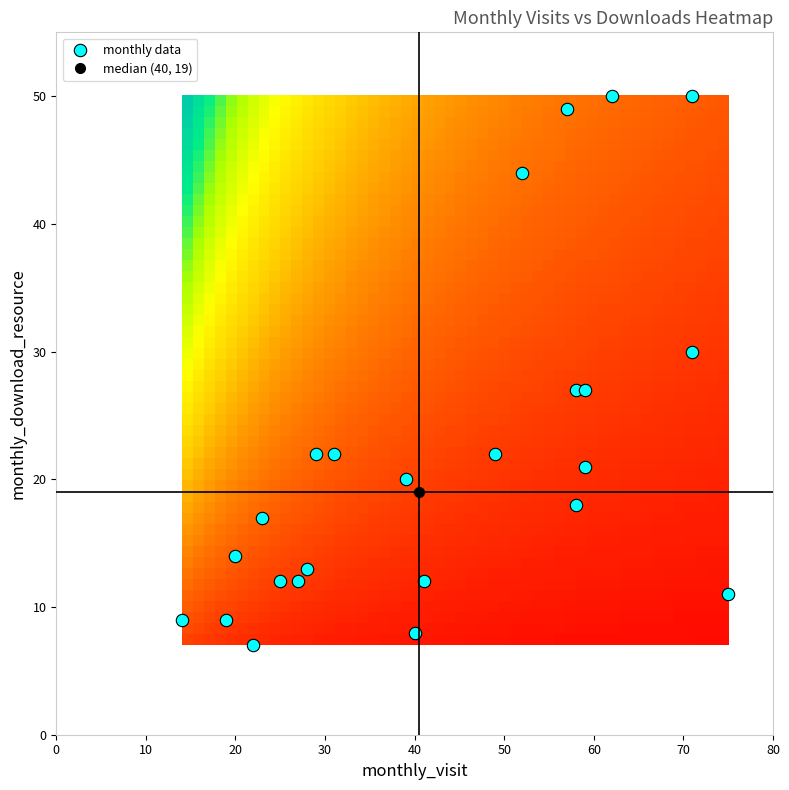

What is the range of Y values (max minus min)?

43